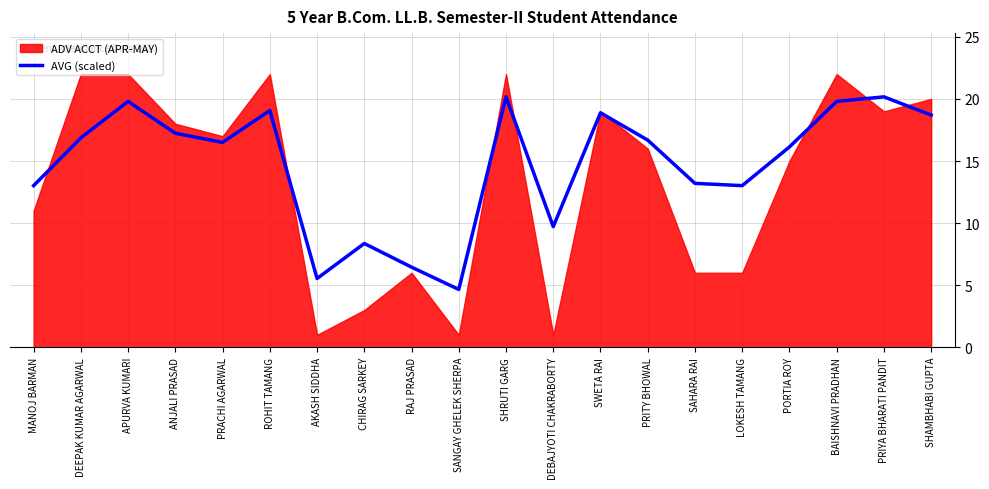

Between BAISHNAVI PRADHAN and PRITY BHOWAL, which is larger?

BAISHNAVI PRADHAN